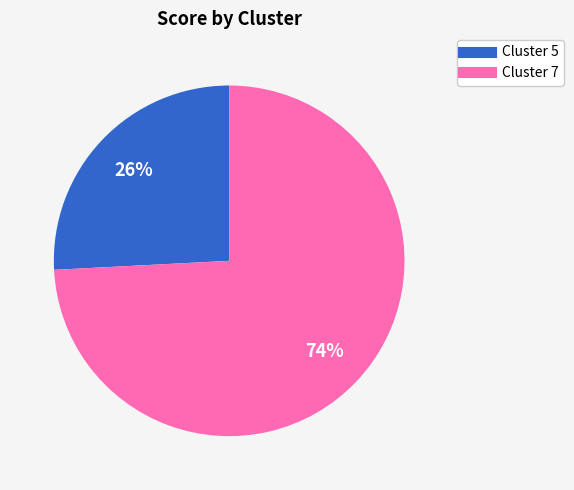

Is there a majority slice in this chart?

Yes